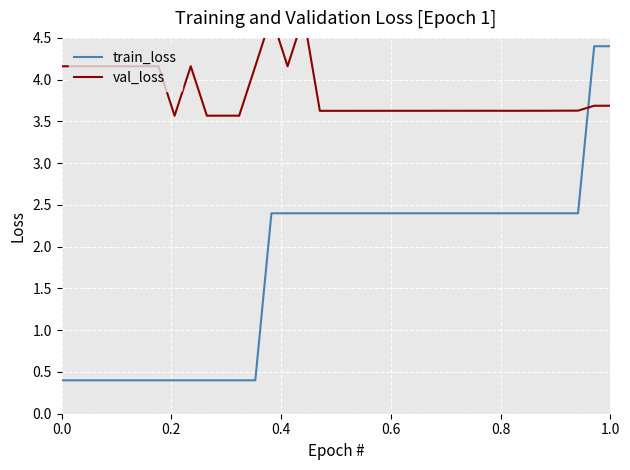

What is the maximum value for train_loss?

4.4